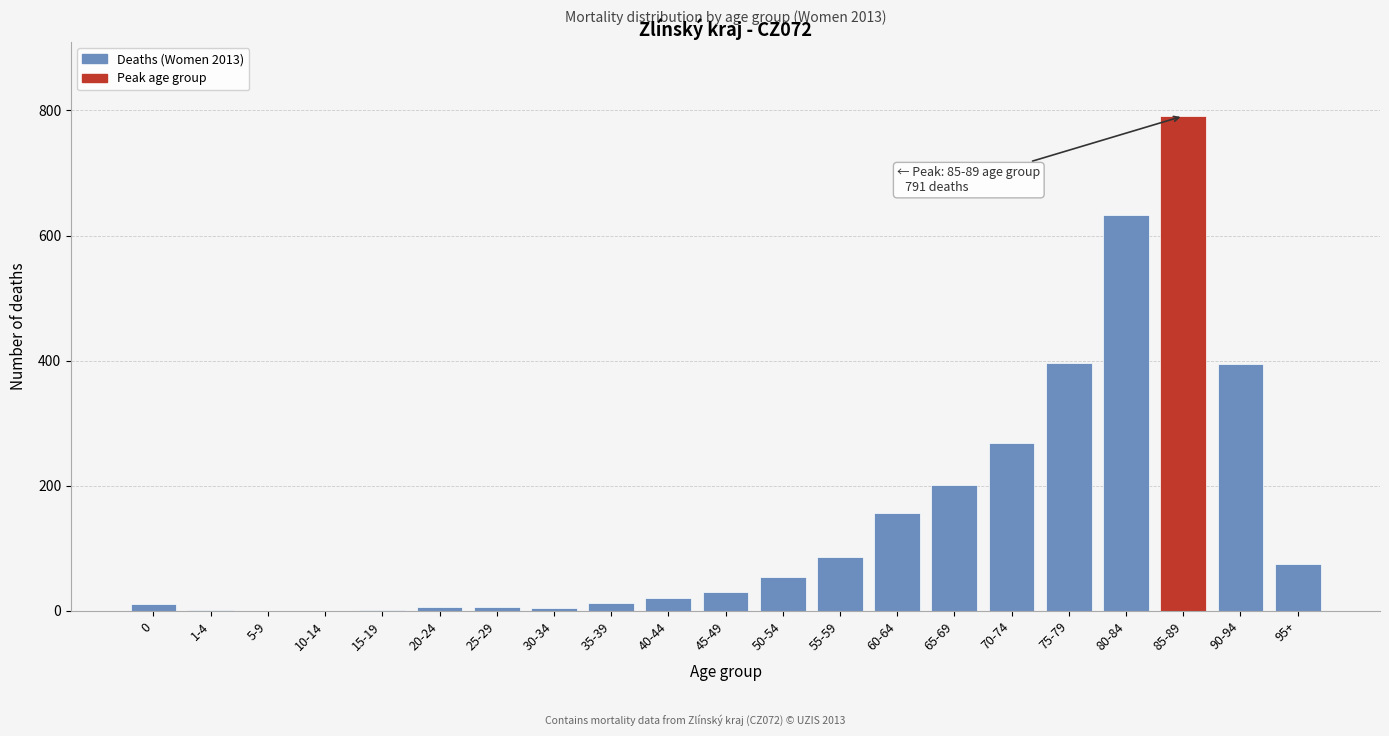

What is the sum of all values?

3152